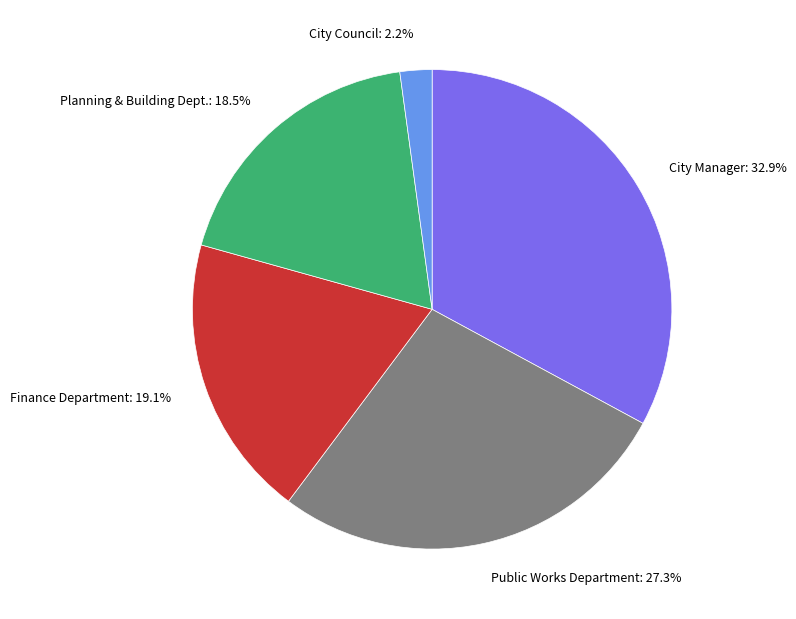

What percentage is the City Council slice, to the nearest percent?

2%